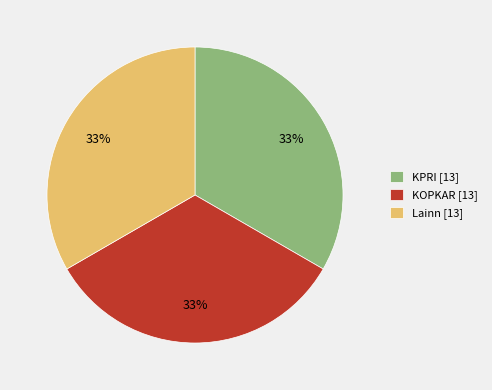

What percentage is the Lainn [13] slice, to the nearest percent?

33%